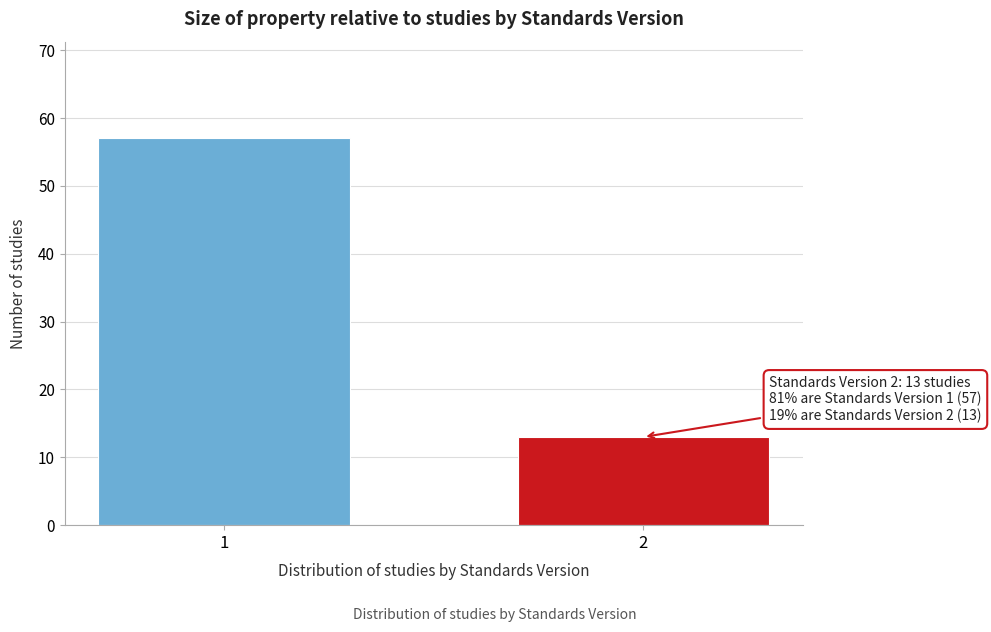

Reading right to left, extract all data points from this chart.

2=13	1=57